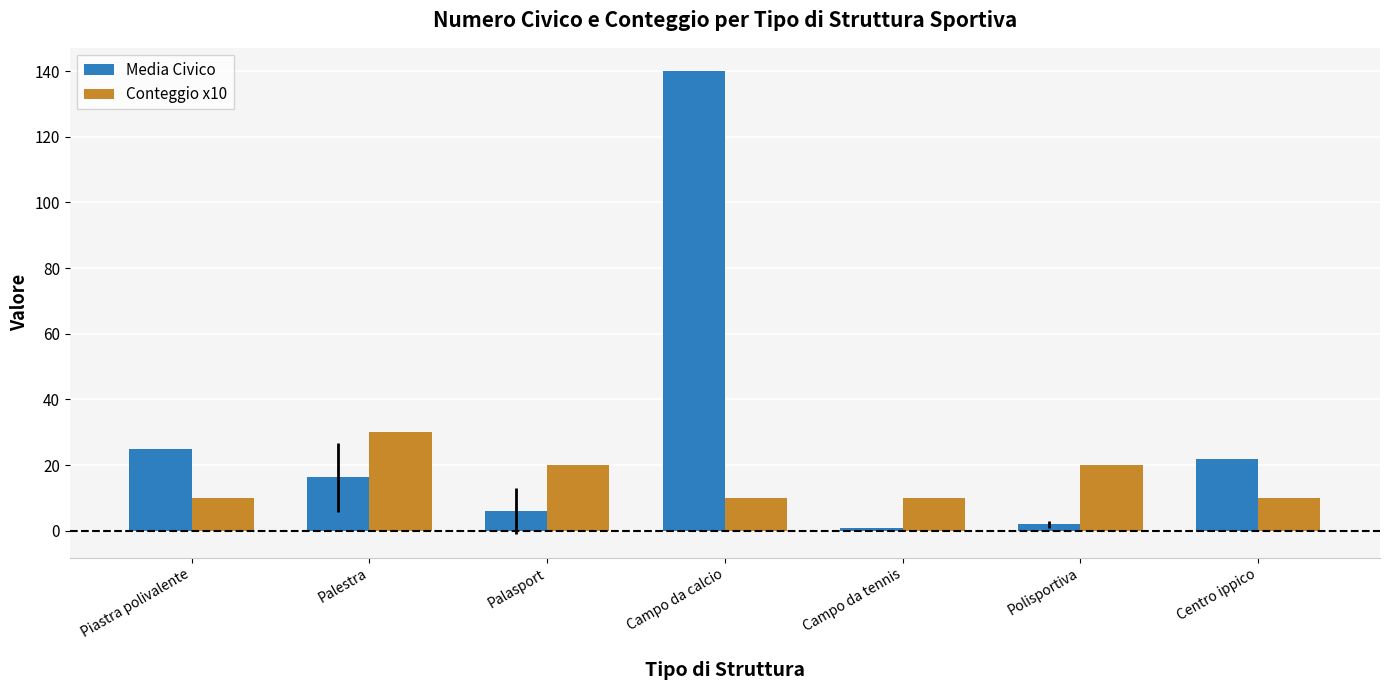

What is the difference between the Media Civico values at Palestra and Centro ippico?

5.7